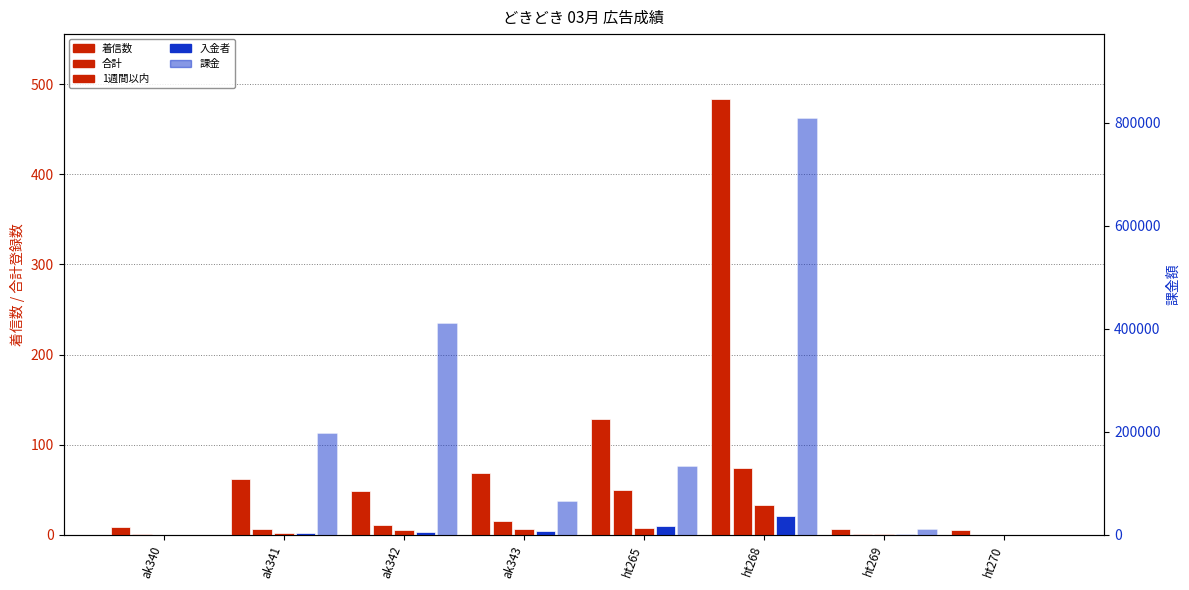

What is the difference between the 入金者 values at ht270 and ak343?

4